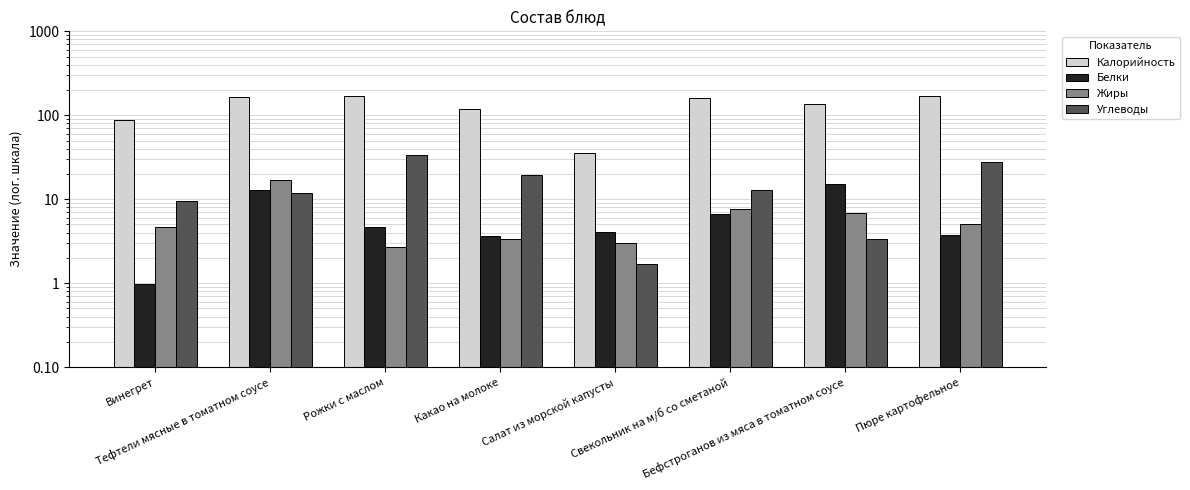

What is the minimum value for Белки?

1.0